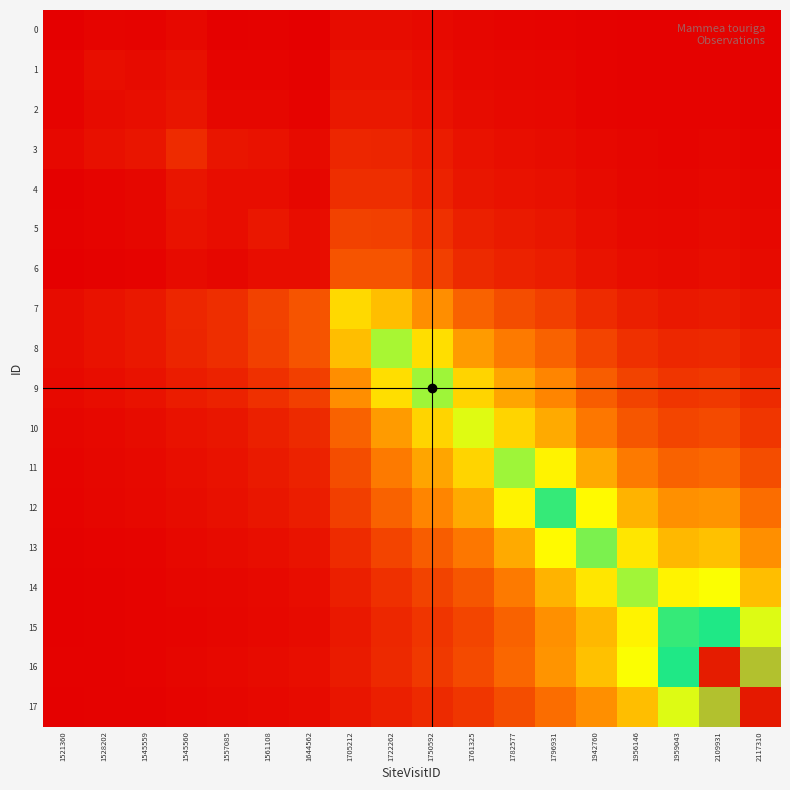

Reading left to right, list all the values displayed in this chart.

0: 1521360=0.0	1528202=0.0	1545559=0.0	1545560=0.0	1557085=0.0	1561108=0.0	1644562=0.0	1705212=0.0	1722262=0.0	1750592=0.0	1761325=0.0	1782577=0.0	1796931=0.0	1942760=0.0	1956146=0.0	1959043=0.0	2109931=0.0	2117310=0.0
1: 1521360=0.0	1528202=0.0	1545559=0.0	1545560=0.0	1557085=0.0	1561108=0.0	1644562=0.0	1705212=0.0	1722262=0.0	1750592=0.0	1761325=0.0	1782577=0.0	1796931=0.0	1942760=0.0	1956146=0.0	1959043=0.0	2109931=0.0	2117310=0.0
2: 1521360=0.0	1528202=0.0	1545559=0.0	1545560=0.0	1557085=0.0	1561108=0.0	1644562=0.0	1705212=0.0	1722262=0.0	1750592=0.0	1761325=0.0	1782577=0.0	1796931=0.0	1942760=0.0	1956146=0.0	1959043=0.0	2109931=0.0	2117310=0.0
3: 1521360=0.0	1528202=0.0	1545559=0.0	1545560=0.1	1557085=0.0	1561108=0.0	1644562=0.0	1705212=0.1	1722262=0.1	1750592=0.0	1761325=0.0	1782577=0.0	1796931=0.0	1942760=0.0	1956146=0.0	1959043=0.0	2109931=0.0	2117310=0.0
4: 1521360=0.0	1528202=0.0	1545559=0.0	1545560=0.0	1557085=0.0	1561108=0.0	1644562=0.0	1705212=0.1	1722262=0.1	1750592=0.1	1761325=0.0	1782577=0.0	1796931=0.0	1942760=0.0	1956146=0.0	1959043=0.0	2109931=0.0	2117310=0.0
5: 1521360=0.0	1528202=0.0	1545559=0.0	1545560=0.0	1557085=0.0	1561108=0.0	1644562=0.0	1705212=0.1	1722262=0.1	1750592=0.1	1761325=0.1	1782577=0.0	1796931=0.0	1942760=0.0	1956146=0.0	1959043=0.0	2109931=0.0	2117310=0.0
6: 1521360=0.0	1528202=0.0	1545559=0.0	1545560=0.0	1557085=0.0	1561108=0.0	1644562=0.0	1705212=0.1	1722262=0.1	1750592=0.1	1761325=0.1	1782577=0.1	1796931=0.0	1942760=0.0	1956146=0.0	1959043=0.0	2109931=0.0	2117310=0.0
7: 1521360=0.0	1528202=0.0	1545559=0.0	1545560=0.1	1557085=0.1	1561108=0.1	1644562=0.1	1705212=0.3	1722262=0.3	1750592=0.2	1761325=0.2	1782577=0.1	1796931=0.1	1942760=0.1	1956146=0.0	1959043=0.0	2109931=0.0	2117310=0.0
8: 1521360=0.0	1528202=0.0	1545559=0.0	1545560=0.1	1557085=0.1	1561108=0.1	1644562=0.1	1705212=0.3	1722262=0.5	1750592=0.3	1761325=0.2	1782577=0.2	1796931=0.2	1942760=0.1	1956146=0.1	1959043=0.1	2109931=0.1	2117310=0.0
9: 1521360=0.0	1528202=0.0	1545559=0.0	1545560=0.0	1557085=0.1	1561108=0.1	1644562=0.1	1705212=0.2	1722262=0.3	1750592=0.5	1761325=0.3	1782577=0.3	1796931=0.2	1942760=0.1	1956146=0.1	1959043=0.1	2109931=0.1	2117310=0.1
10: 1521360=0.0	1528202=0.0	1545559=0.0	1545560=0.0	1557085=0.0	1561108=0.1	1644562=0.1	1705212=0.2	1722262=0.2	1750592=0.3	1761325=0.4	1782577=0.3	1796931=0.3	1942760=0.2	1956146=0.1	1959043=0.1	2109931=0.1	2117310=0.1
11: 1521360=0.0	1528202=0.0	1545559=0.0	1545560=0.0	1557085=0.0	1561108=0.0	1644562=0.1	1705212=0.1	1722262=0.2	1750592=0.3	1761325=0.3	1782577=0.5	1796931=0.4	1942760=0.3	1956146=0.2	1959043=0.2	2109931=0.2	2117310=0.1
12: 1521360=0.0	1528202=0.0	1545559=0.0	1545560=0.0	1557085=0.0	1561108=0.0	1644562=0.0	1705212=0.1	1722262=0.2	1750592=0.2	1761325=0.3	1782577=0.4	1796931=0.6	1942760=0.4	1956146=0.3	1959043=0.2	2109931=0.2	2117310=0.2
13: 1521360=0.0	1528202=0.0	1545559=0.0	1545560=0.0	1557085=0.0	1561108=0.0	1644562=0.0	1705212=0.1	1722262=0.1	1750592=0.1	1761325=0.2	1782577=0.3	1796931=0.4	1942760=0.5	1956146=0.4	1959043=0.3	2109931=0.3	2117310=0.2
14: 1521360=0.0	1528202=0.0	1545559=0.0	1545560=0.0	1557085=0.0	1561108=0.0	1644562=0.0	1705212=0.0	1722262=0.1	1750592=0.1	1761325=0.1	1782577=0.2	1796931=0.3	1942760=0.4	1956146=0.5	1959043=0.4	2109931=0.4	2117310=0.3
15: 1521360=0.0	1528202=0.0	1545559=0.0	1545560=0.0	1557085=0.0	1561108=0.0	1644562=0.0	1705212=0.0	1722262=0.1	1750592=0.1	1761325=0.1	1782577=0.2	1796931=0.2	1942760=0.3	1956146=0.4	1959043=0.6	2109931=0.6	2117310=0.4
16: 1521360=0.0	1528202=0.0	1545559=0.0	1545560=0.0	1557085=0.0	1561108=0.0	1644562=0.0	1705212=0.0	1722262=0.1	1750592=0.1	1761325=0.1	1782577=0.2	1796931=0.2	1942760=0.3	1956146=0.4	1959043=0.6	2109931=1.0	2117310=0.7
17: 1521360=0.0	1528202=0.0	1545559=0.0	1545560=0.0	1557085=0.0	1561108=0.0	1644562=0.0	1705212=0.0	1722262=0.0	1750592=0.1	1761325=0.1	1782577=0.1	1796931=0.2	1942760=0.2	1956146=0.3	1959043=0.4	2109931=0.7	2117310=1.0